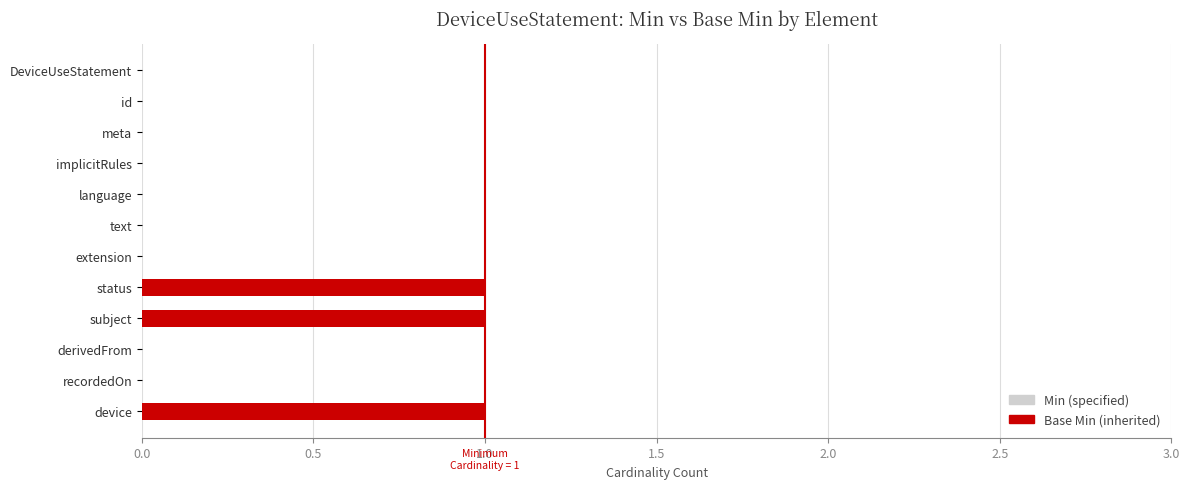

Is it true that the value at subject is 1?

True